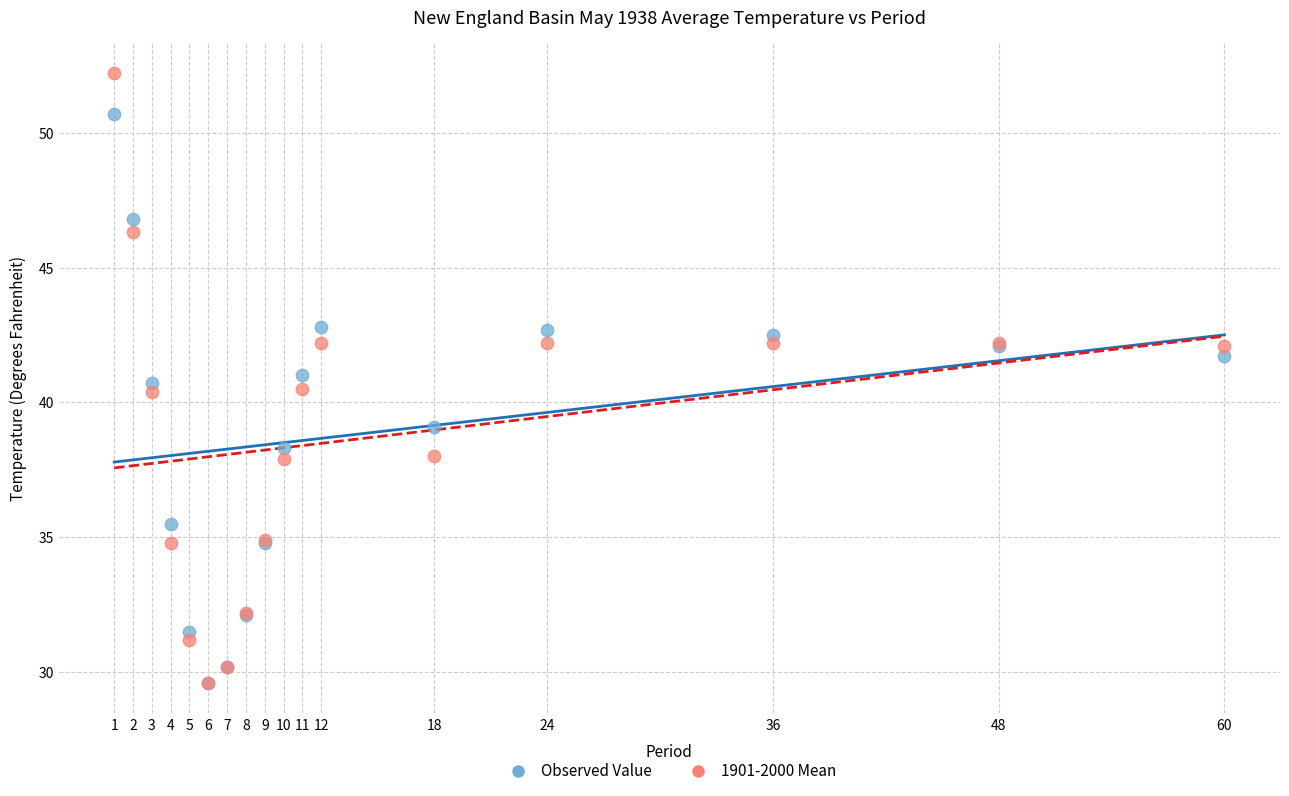

What are all the series names shown in the legend?

Observed Value, 1901-2000 Mean